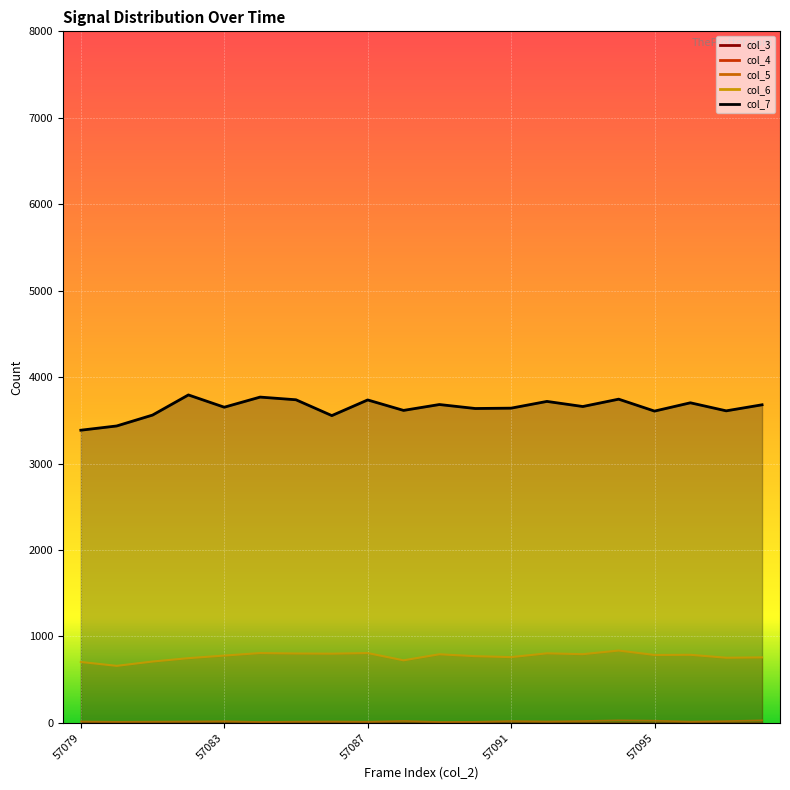

Read the col_6 value at 57097, to the nearest 5.

755